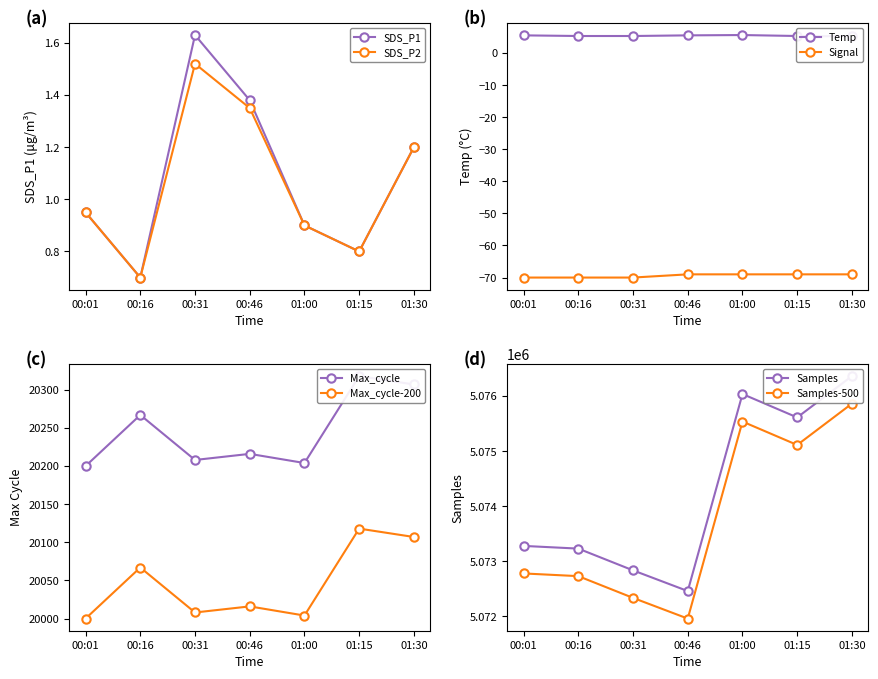

What is the lowest value of the SDS_P2 series?

0.7